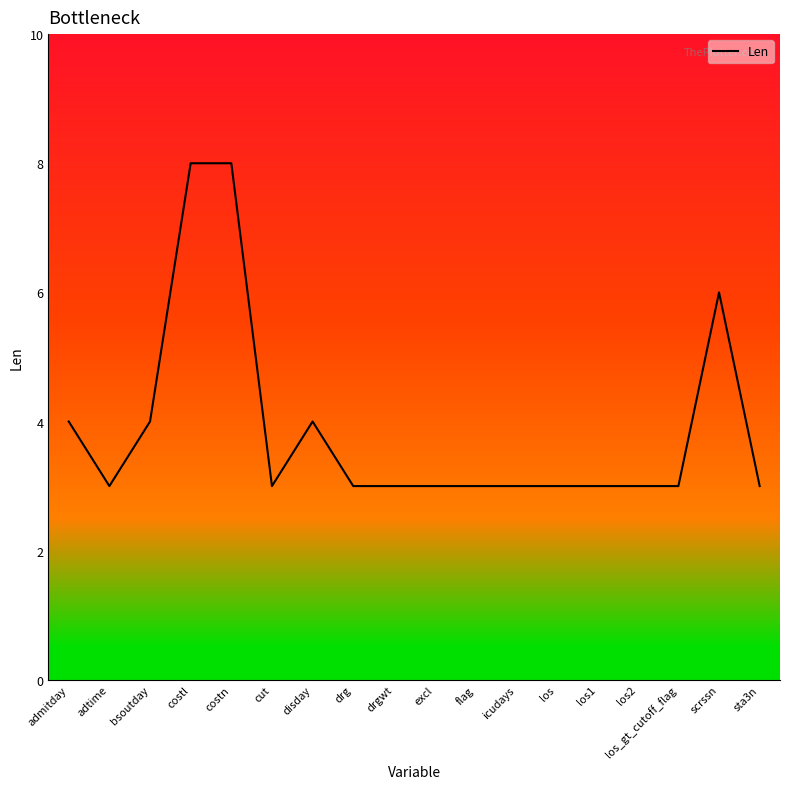

What is the difference between the values at flag and scrssn?

3